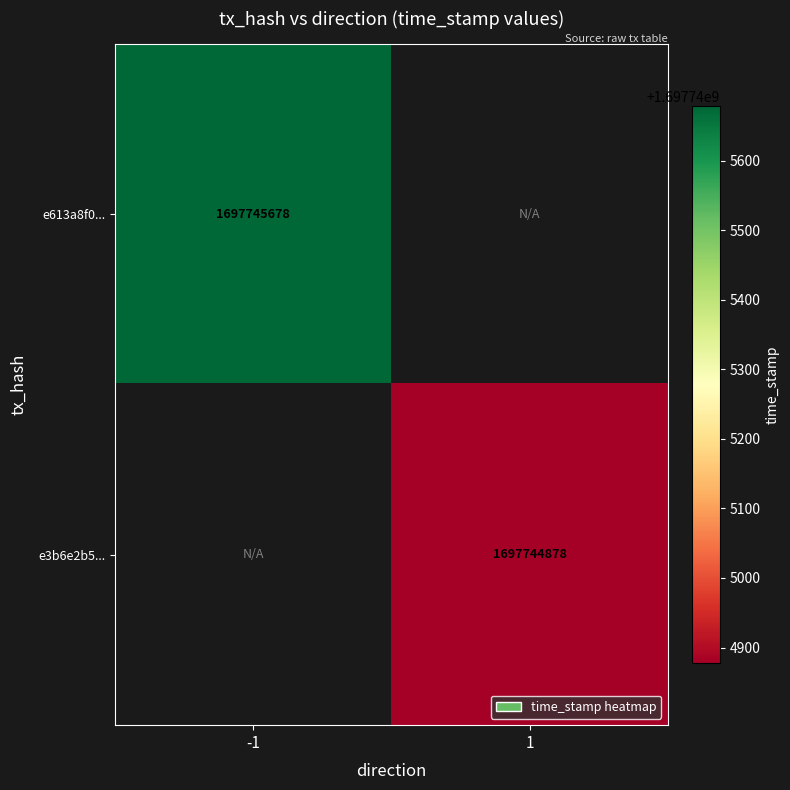

What is the difference between the e613a8f0505bb4e9bd78cd85fd2226a79e828b7 values at direction and time_stamp?

1697745679